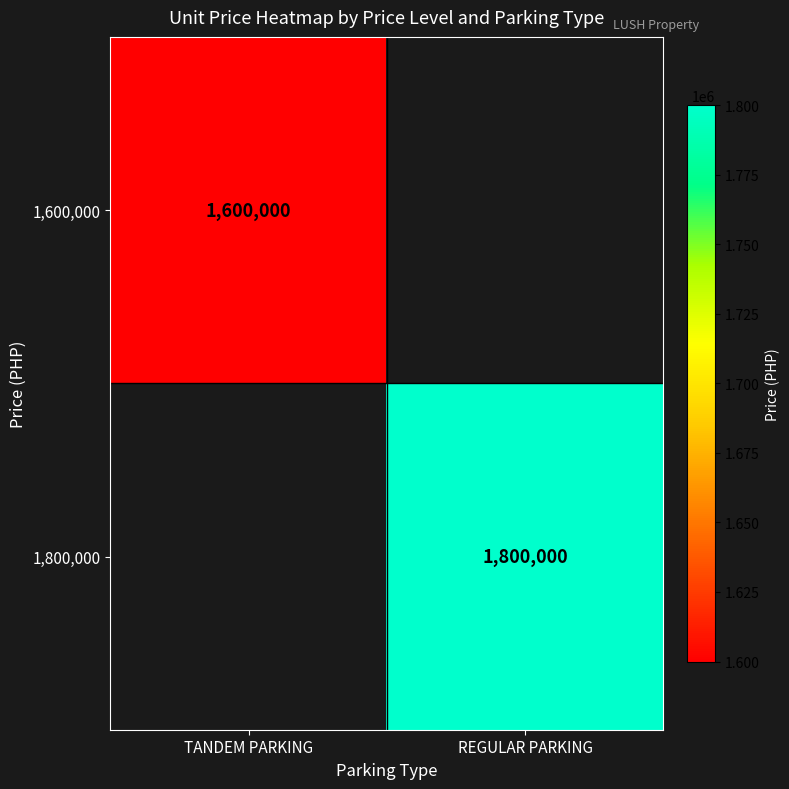

The value of 1,800,000 at REGULAR PARKING is 2572489. True or false?

False